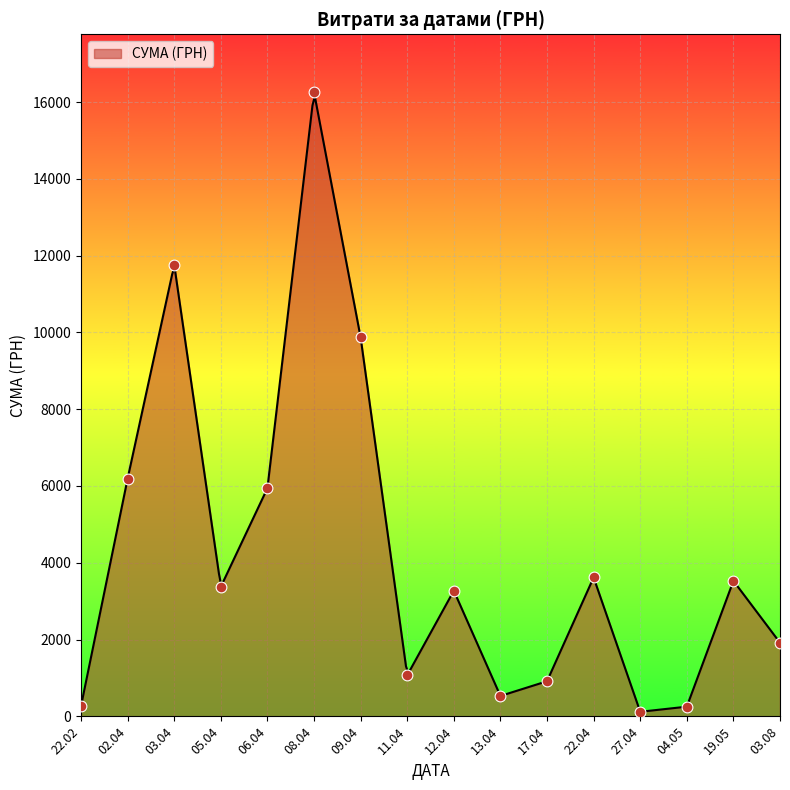

Which has a higher value, 08.04.2016 or 08.04.2016?

08.04.2016